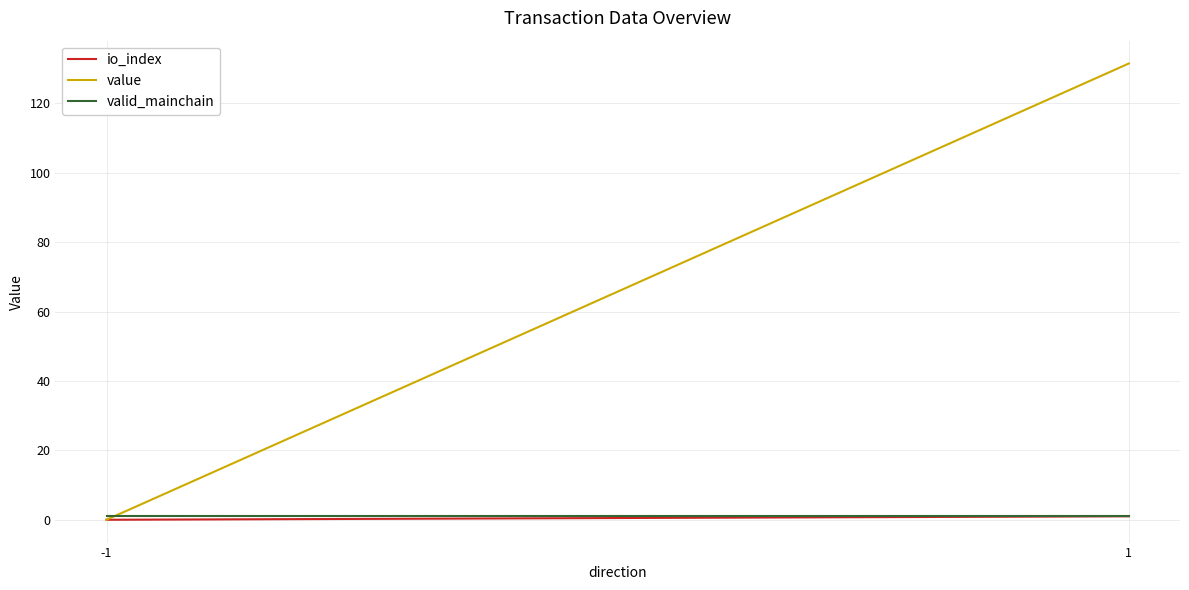

Is it true that io_index equals 0.3 at -1?

False